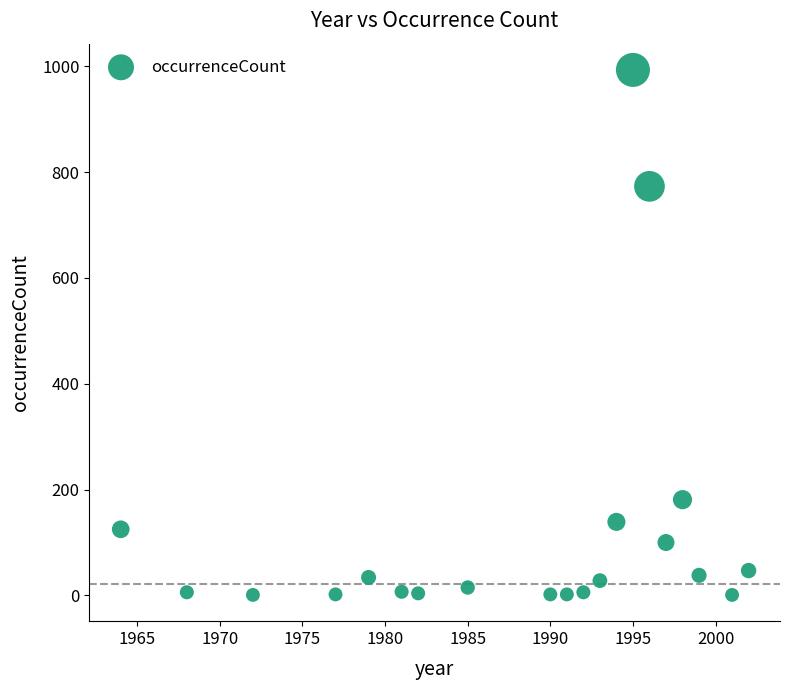

What Y value in the scatter plot is closest to 497?

773